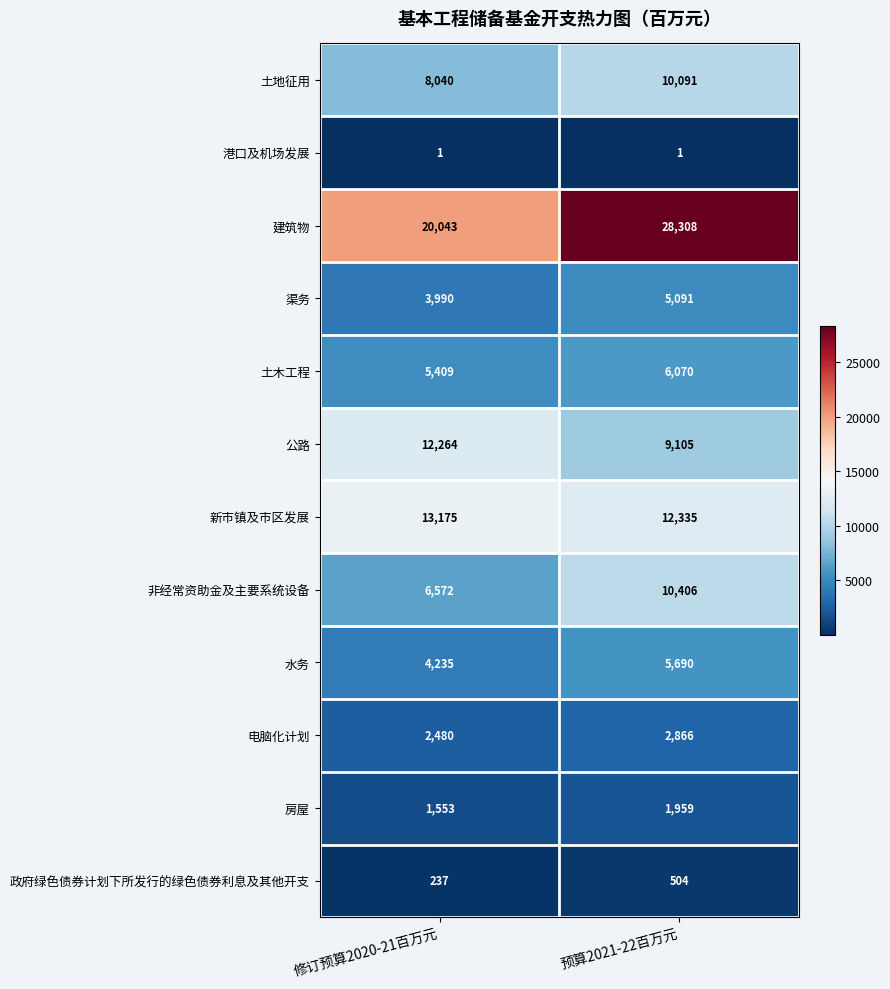

Rank the series by their maximum value, from highest to lowest.

建筑物, 新市镇及市区发展, 公路, 非经常资助金及主要系统设备, 土地征用, 土木工程, 水务, 渠务, 电脑化计划, 房屋, 政府绿色债券计划下所发行的绿色债券利息及其他开支, 港口及机场发展